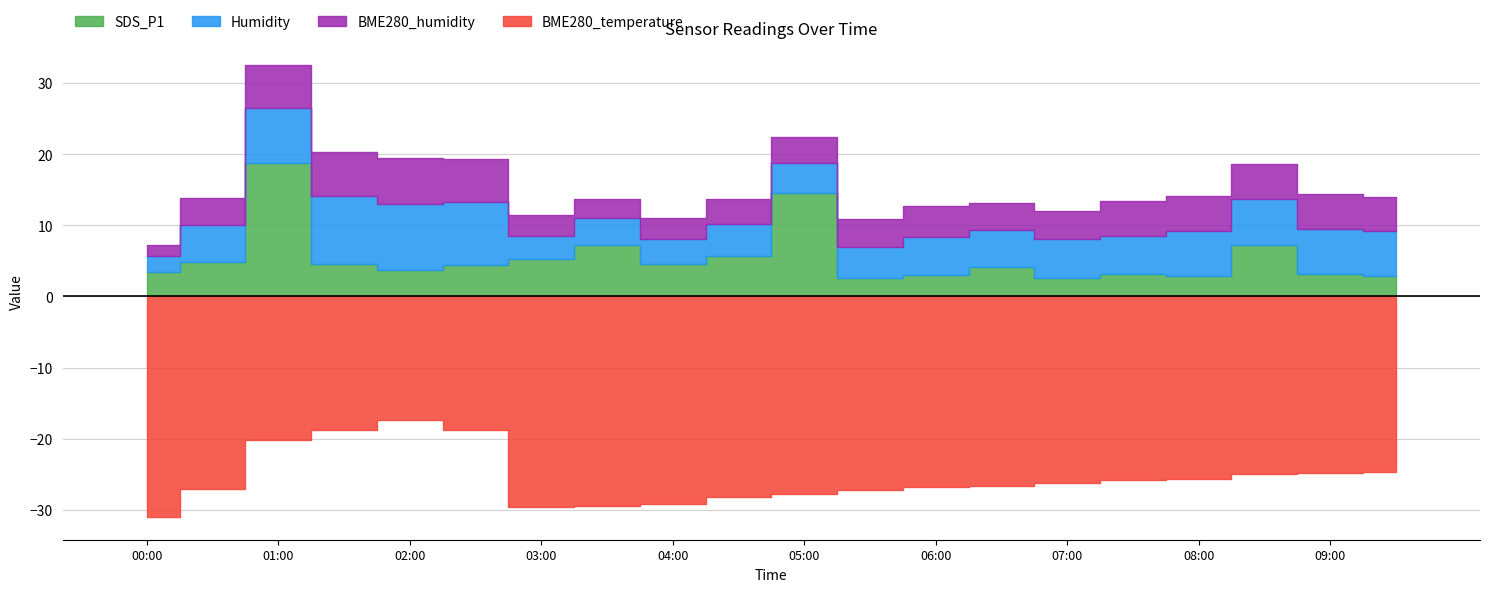

Which series has the largest total across all categories?

Humidity